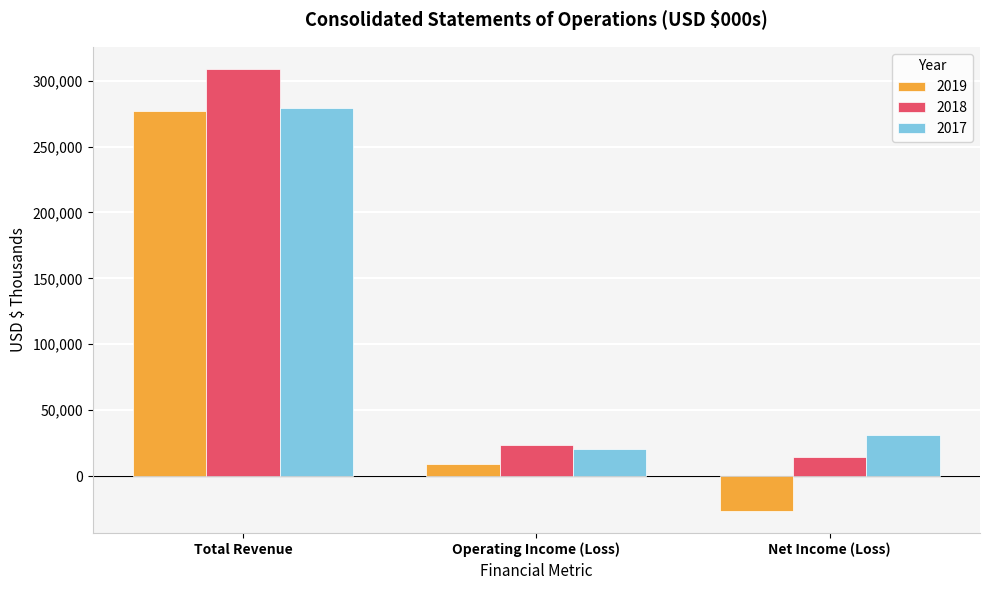

What are all the series names shown in the legend?

2019, 2018, 2017